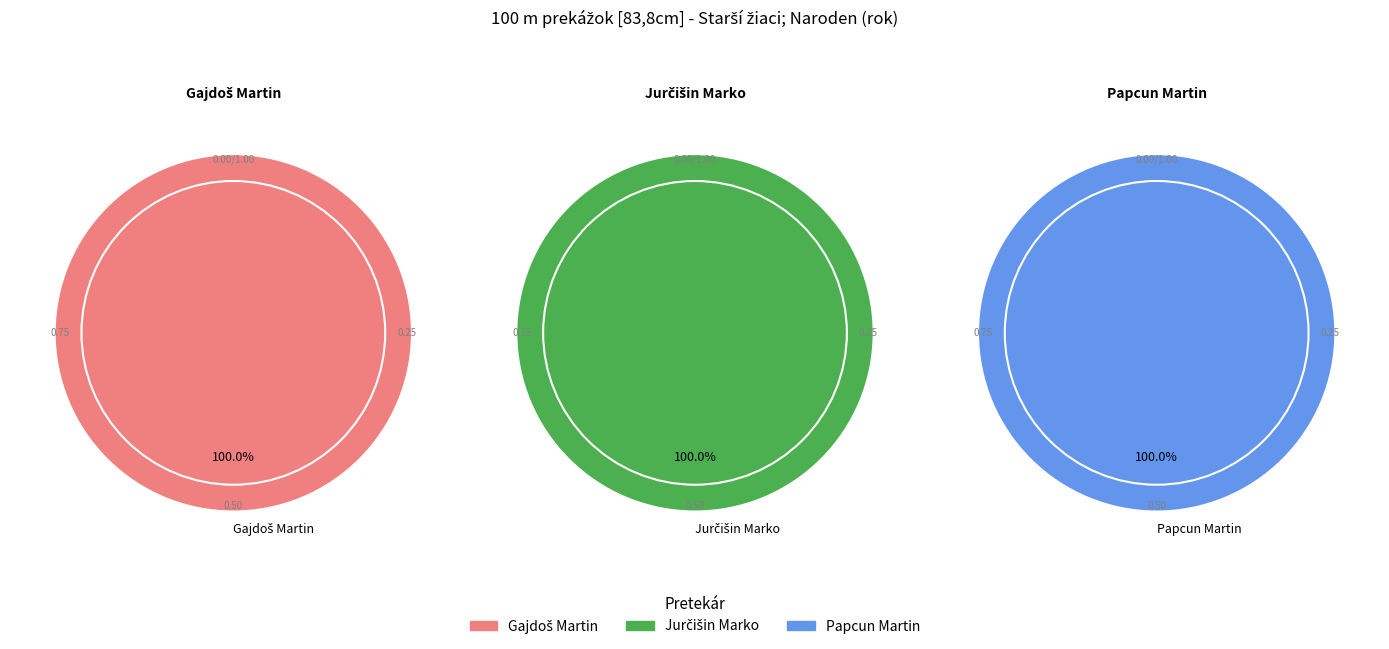

Is it true that Jurčišin Marko is 26% of the pie?

False